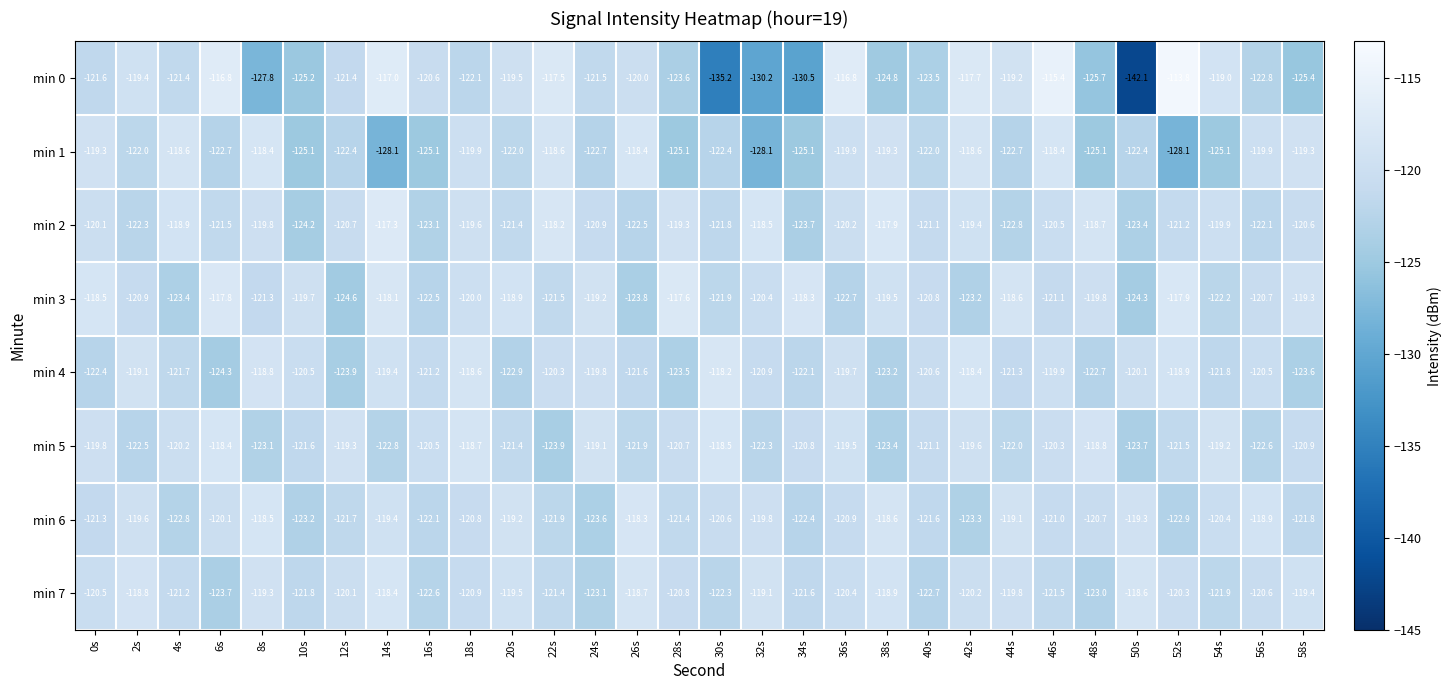

What is the difference between the maximum and minimum values in the min 5 series?

5.5